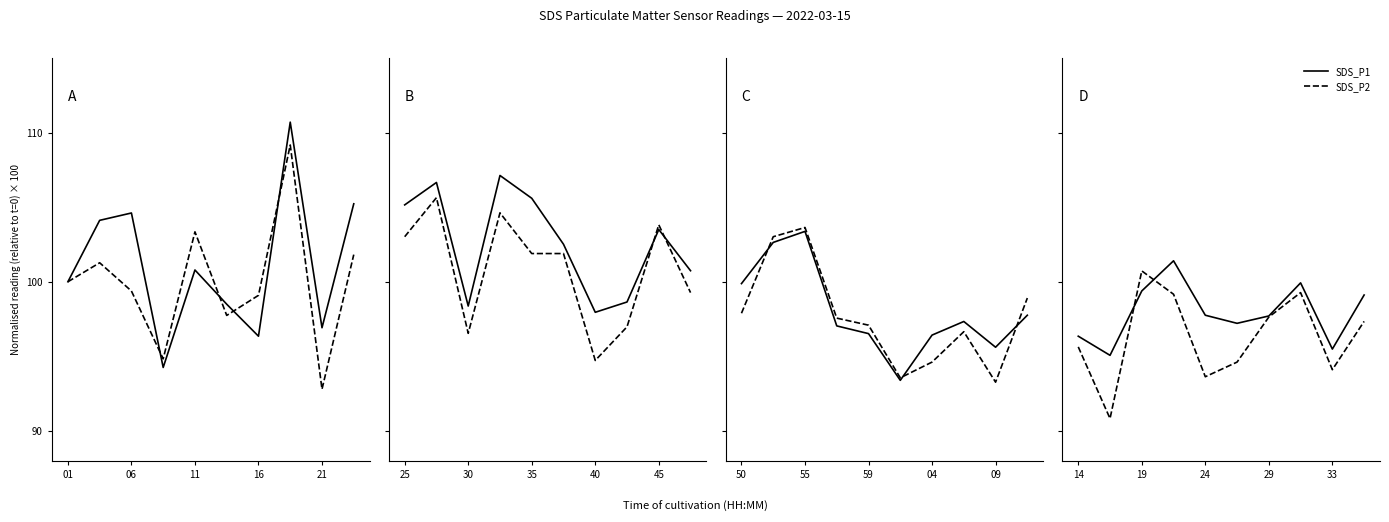

What is the lowest value of the SDS_P2 series?

90.8